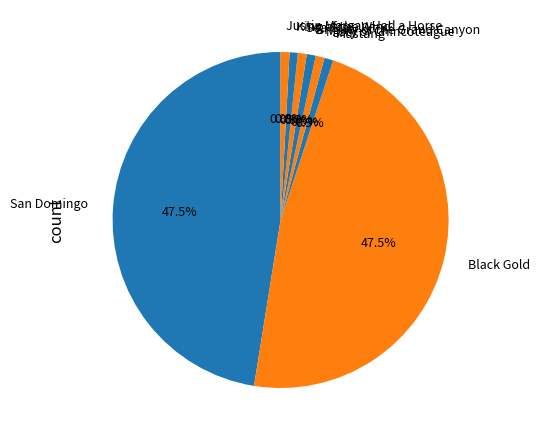

To the nearest percent, what percentage of the pie is Misty of Chincoteague?

1%